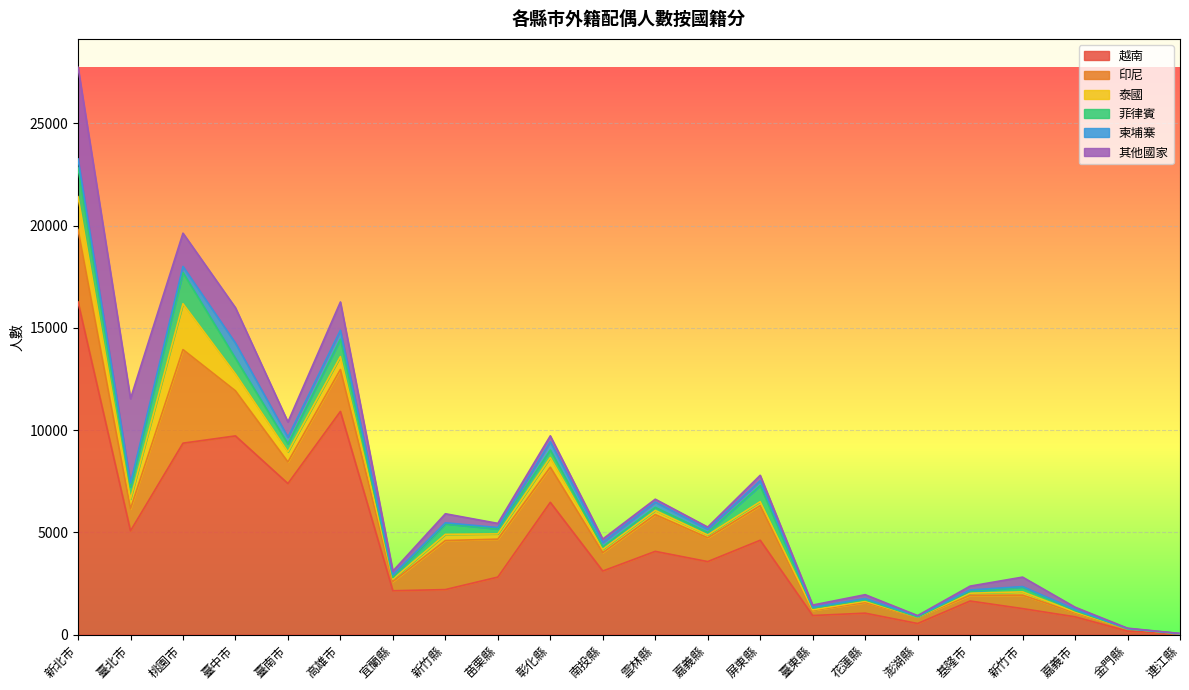

At which category is the sum across all series the highest?

新北市